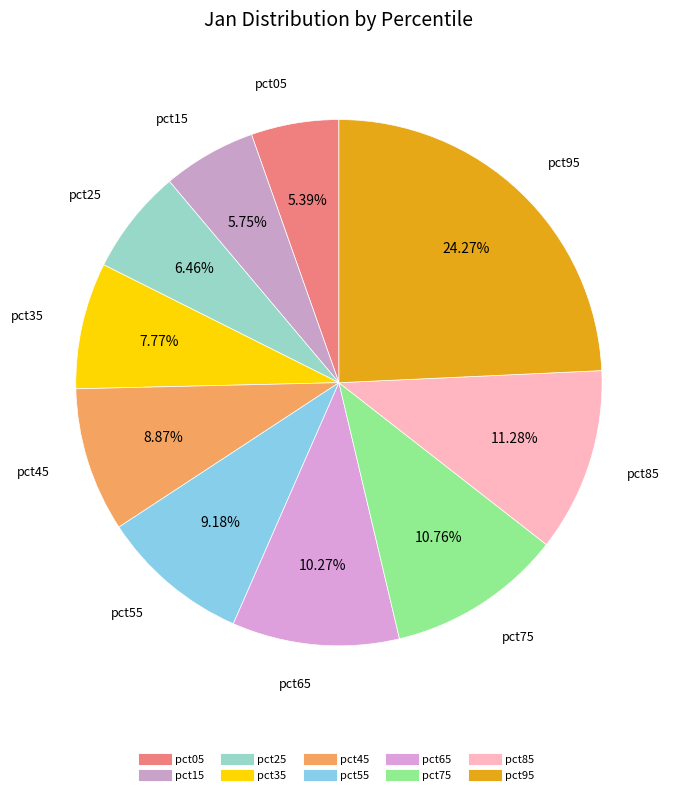

What percentage do pct55 and pct35 together represent?

16.9%